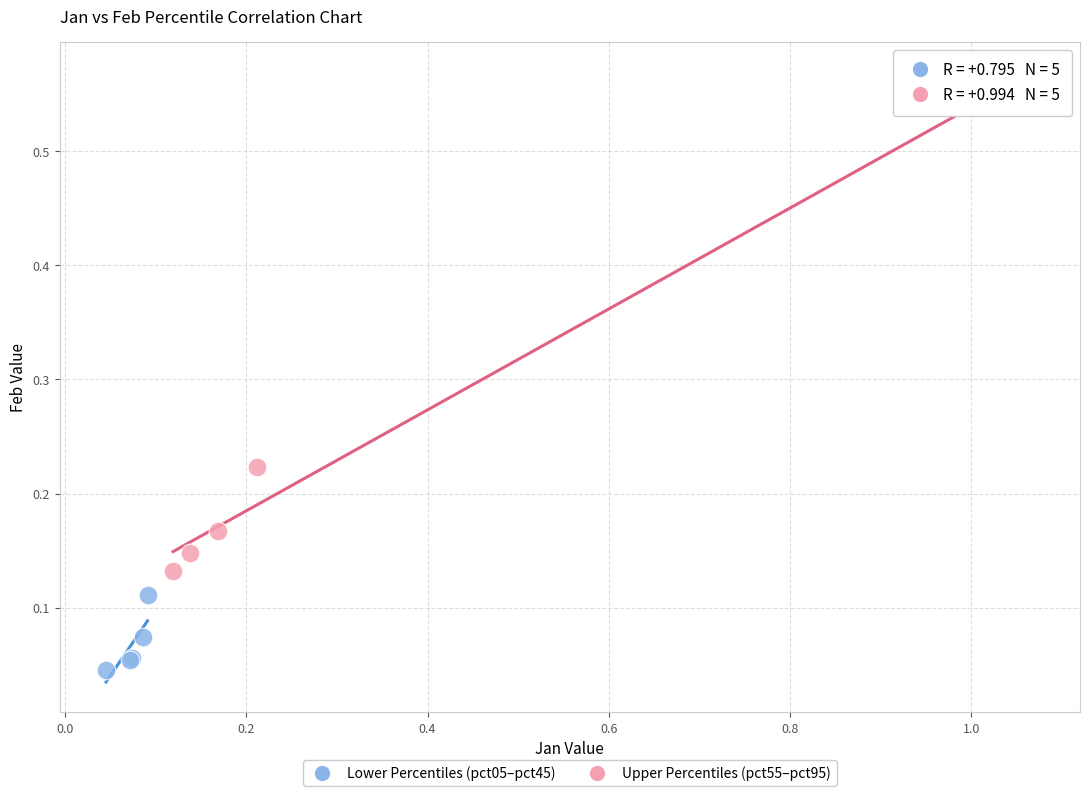

Which series has the widest spread of Y values?

Upper Percentiles (pct55–pct95)